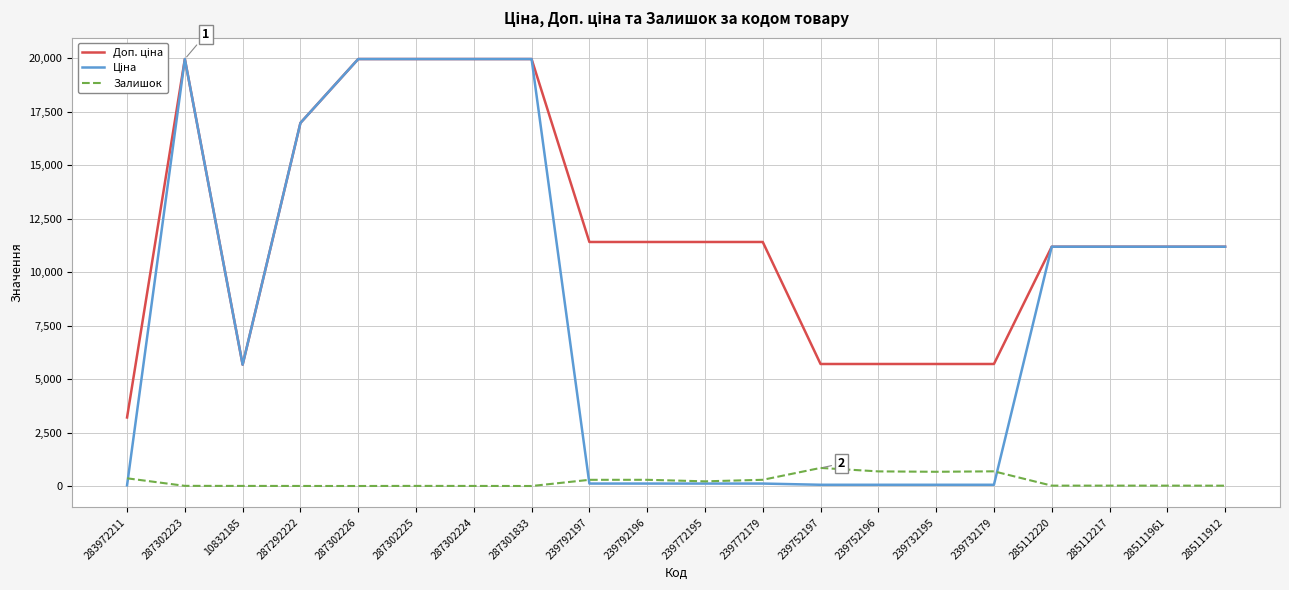

Is it true that Залишок equals 290.0 at 239772179?

True